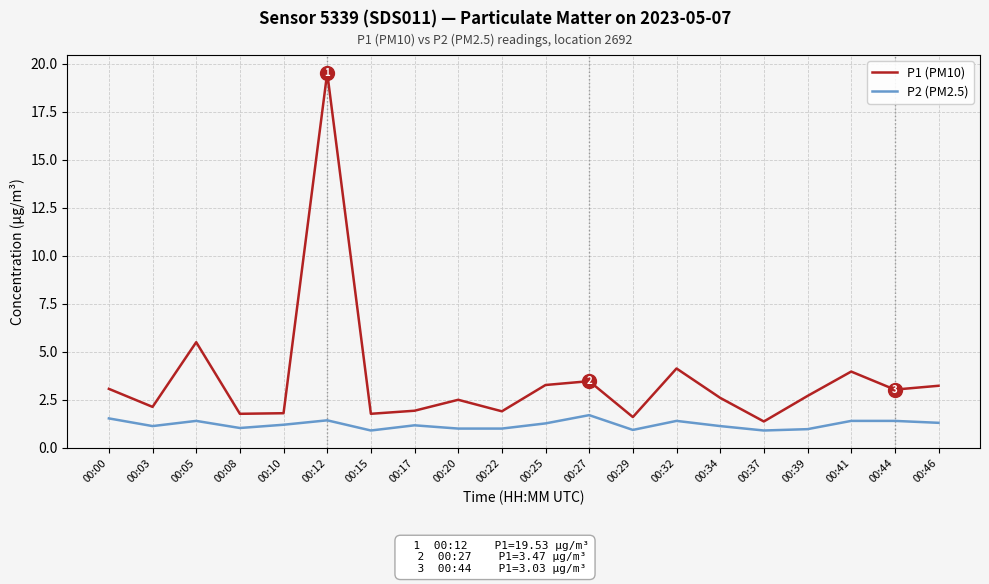

How many lines are shown in the chart?

2